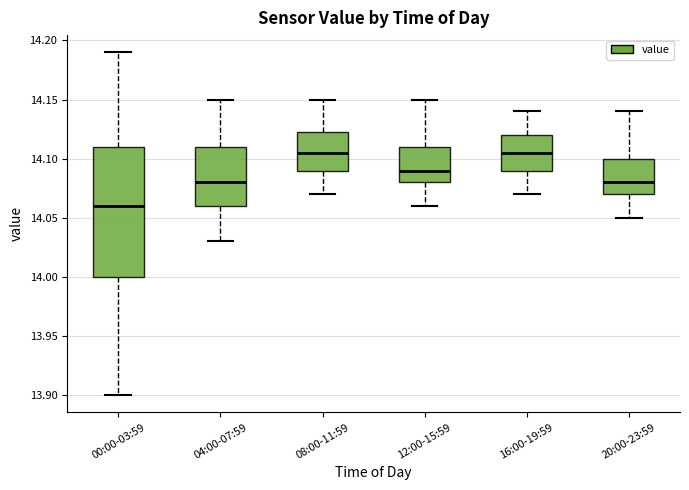

Comparing the boxes themselves (not the whiskers), which one is the tallest?

00:00-03:59